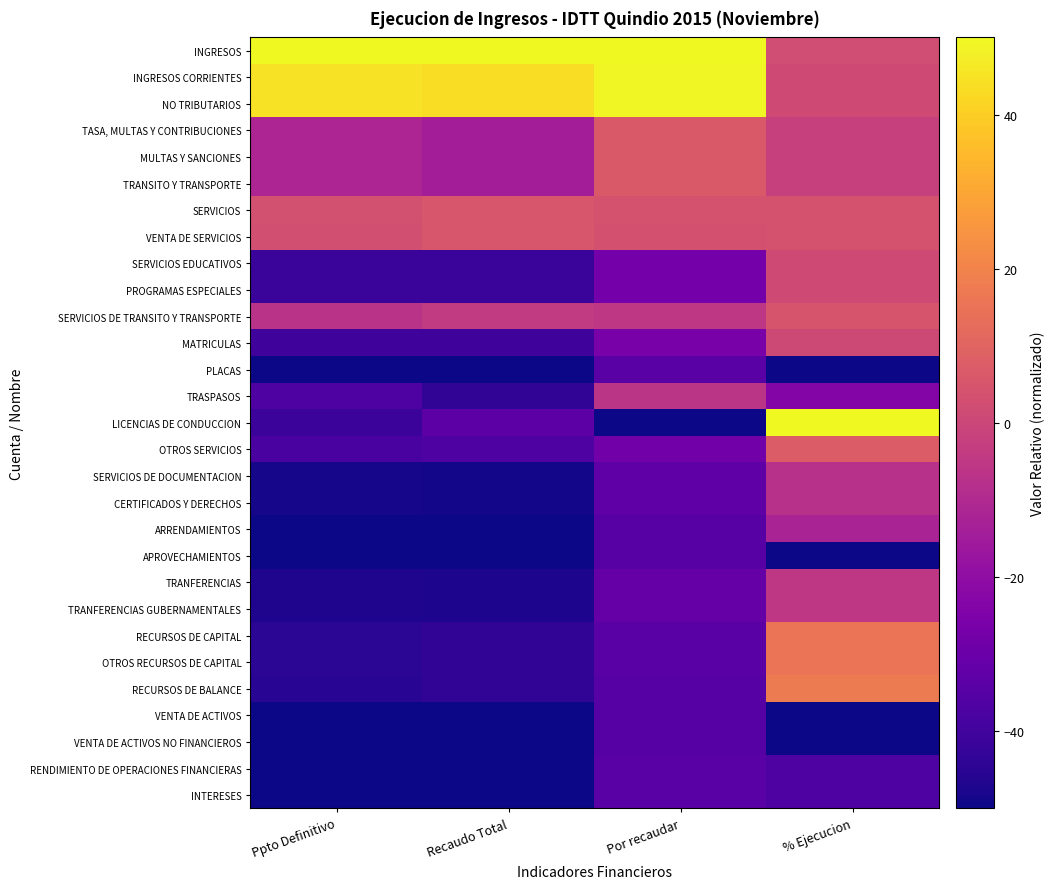

At how many categories does at least one series exceed 13?

4